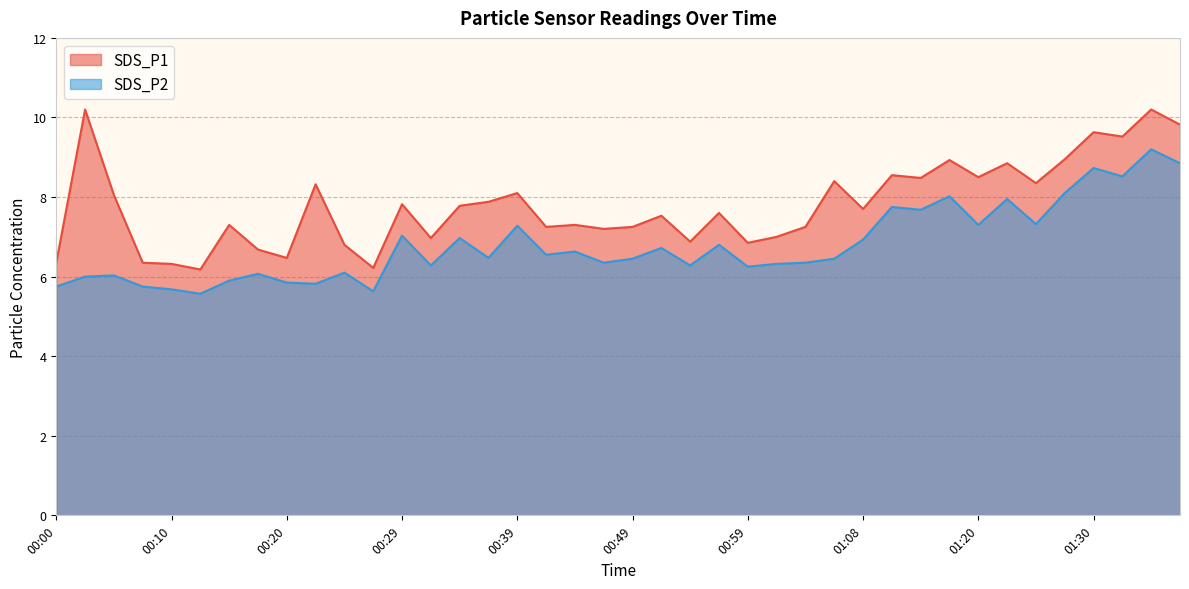

Where is the first local maximum for SDS_P1?

00:03